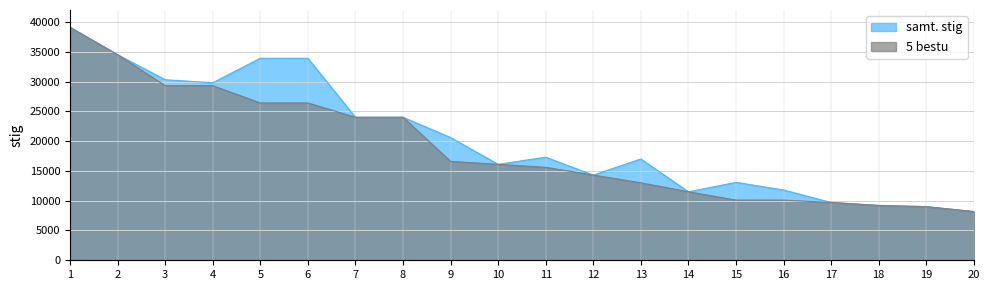

Between 6 and 20, which is larger?

6